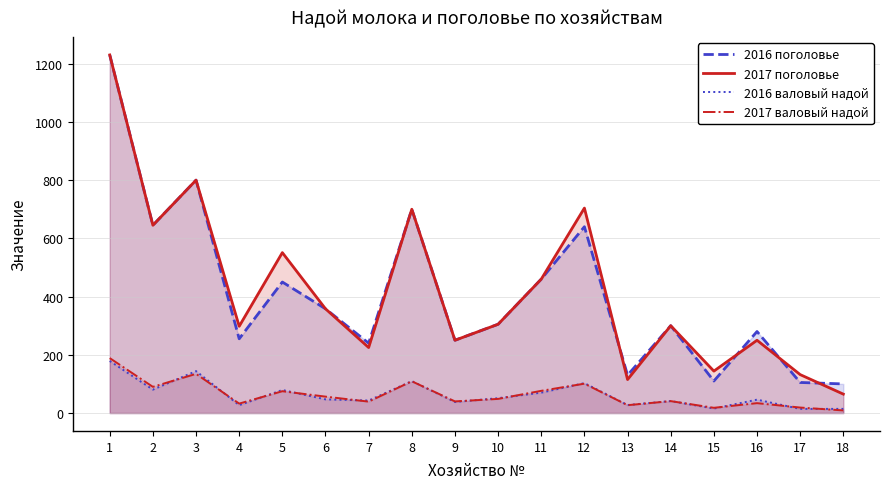

What is the total value across all series at 17?

270.1